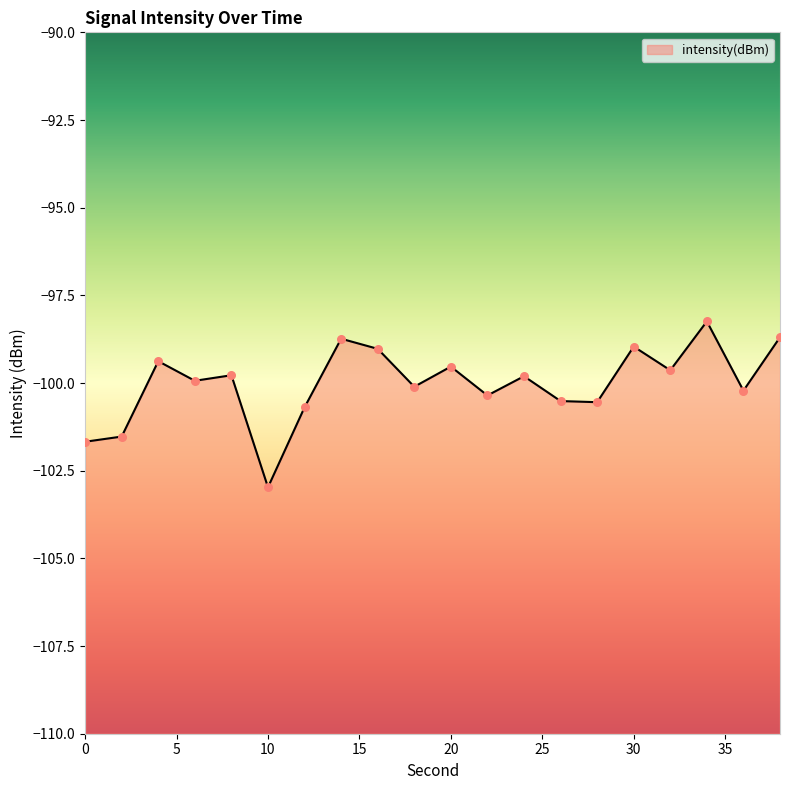

Between 8 and 36, which is larger?

8